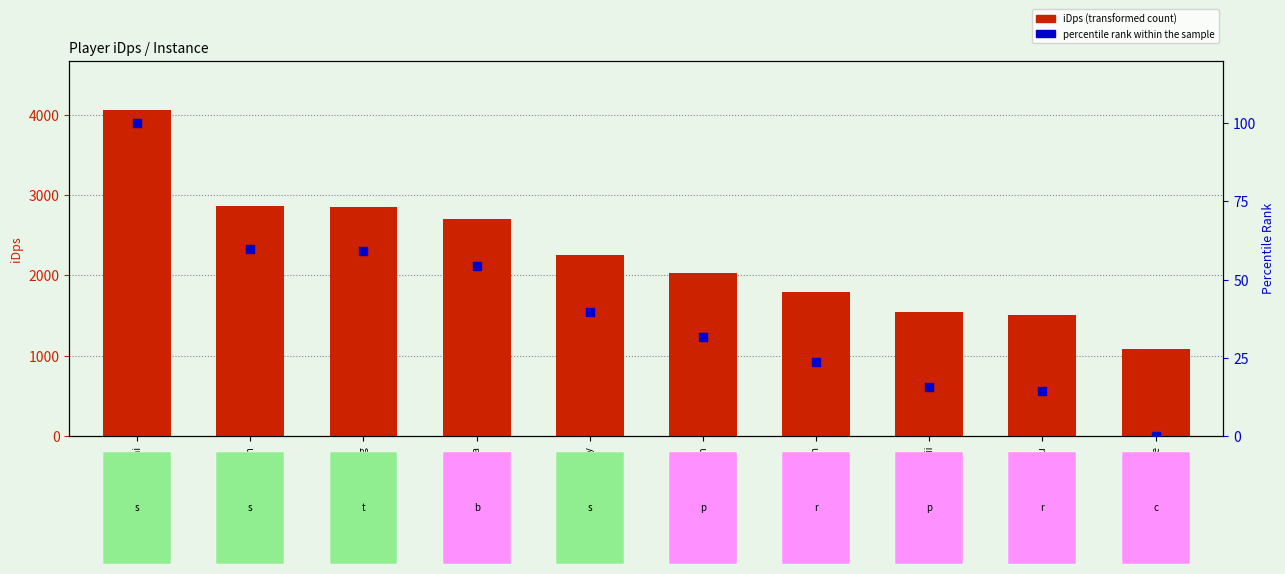

Which series has the largest total across all categories?

iDps